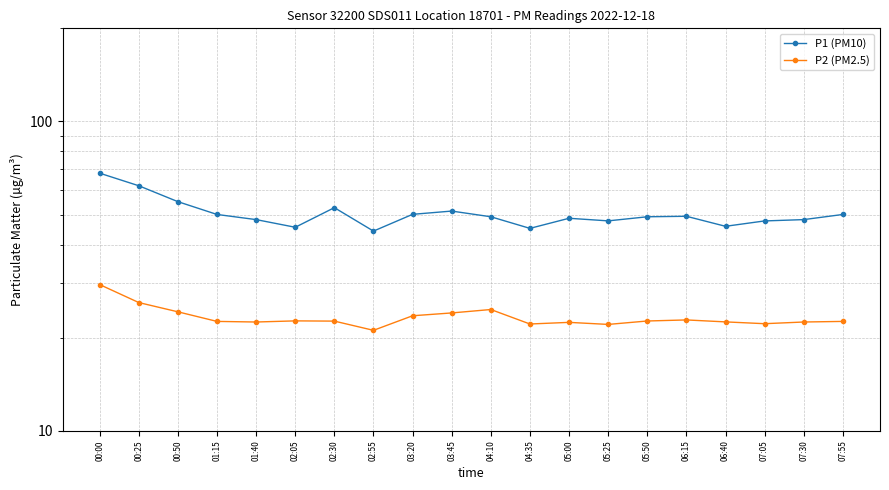

In P1 (PM10), how many points are lower than both neighbors (excluding endpoints)?

5